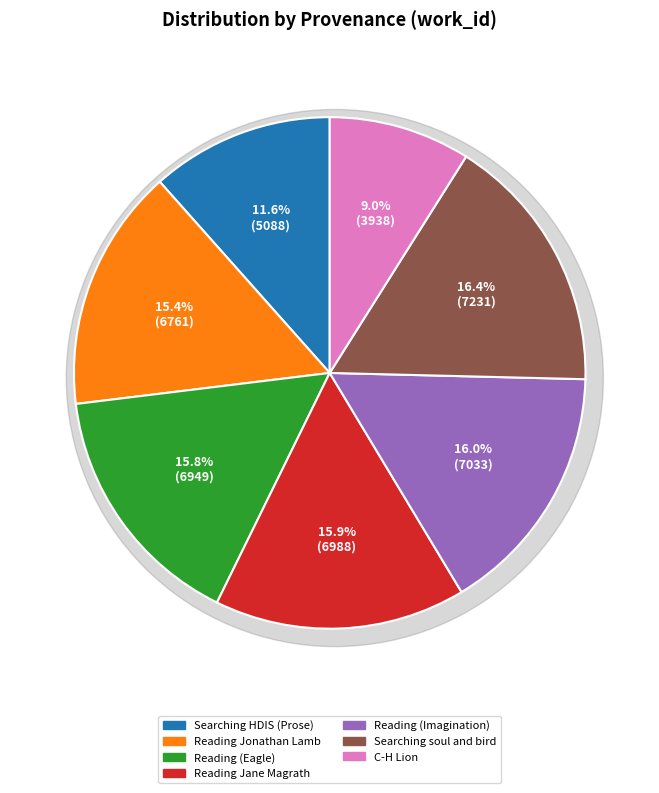

Which category has the smallest portion of the pie?

C-H Lion